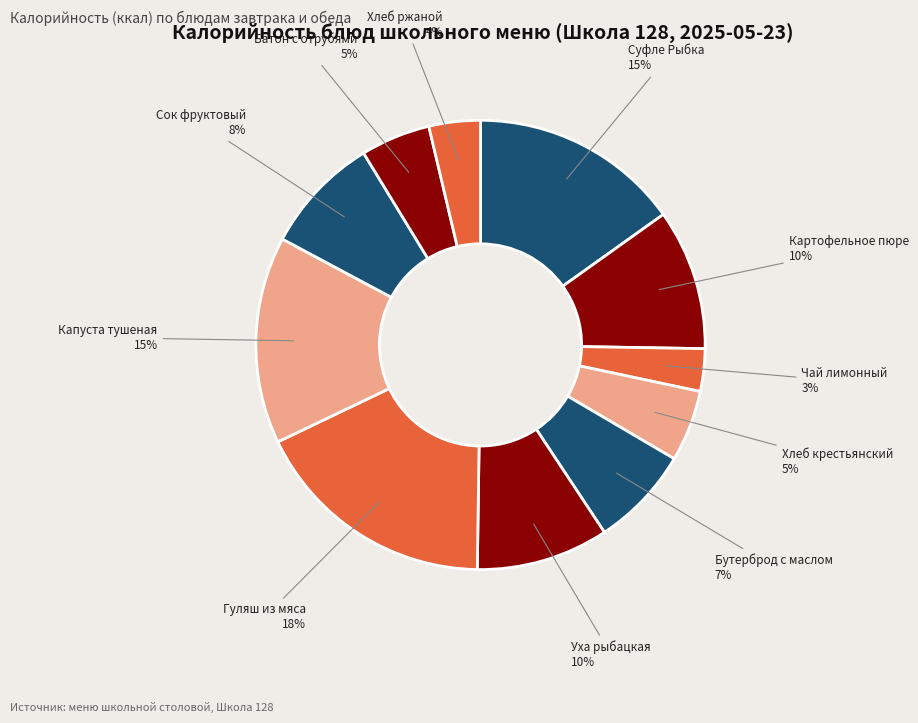

Is there any slice that represents more than half of the pie?

No